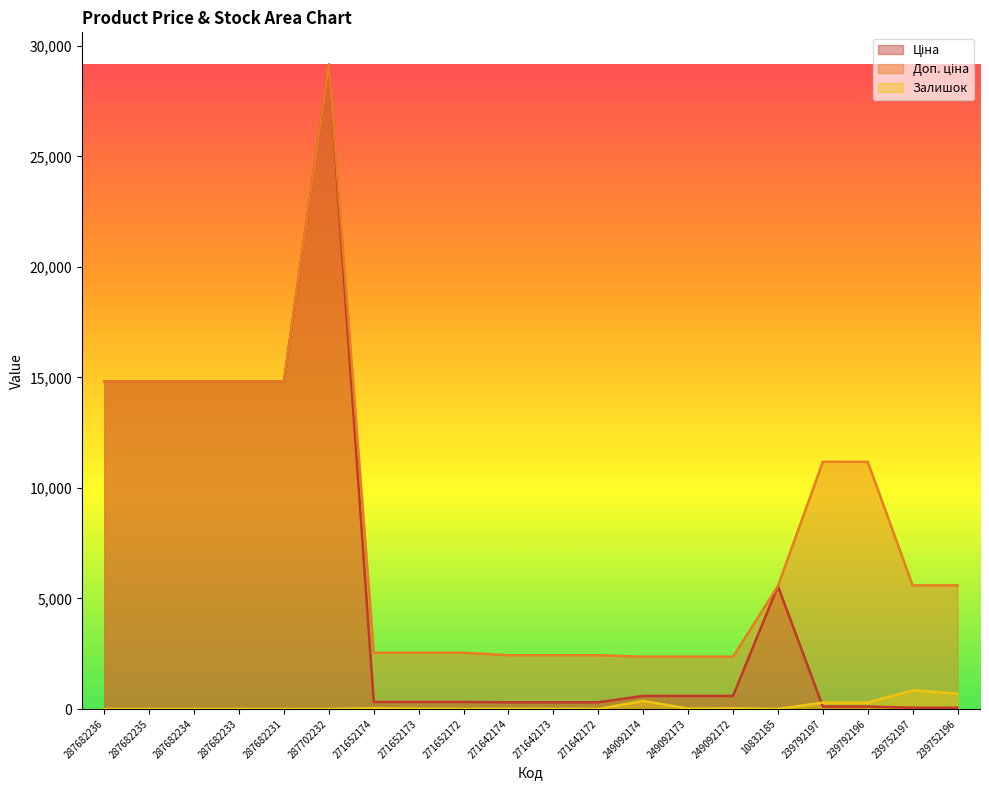

Is the value of Залишок at 287682233 greater than the value of Ціна at 287682234?

No